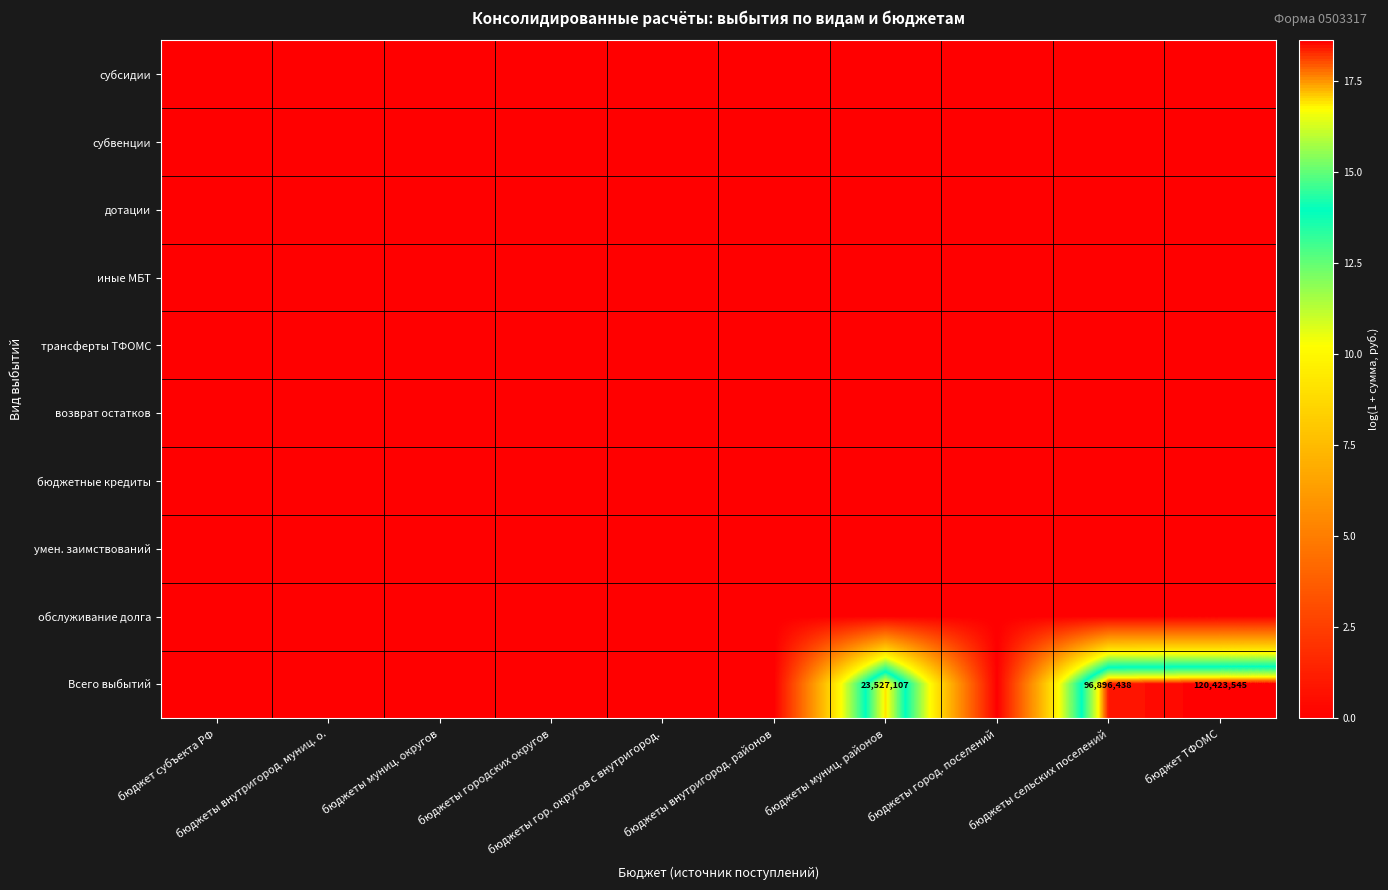

Which has a higher value, бюджеты сельских поселений or бюджеты город. поселений?

бюджеты сельских поселений